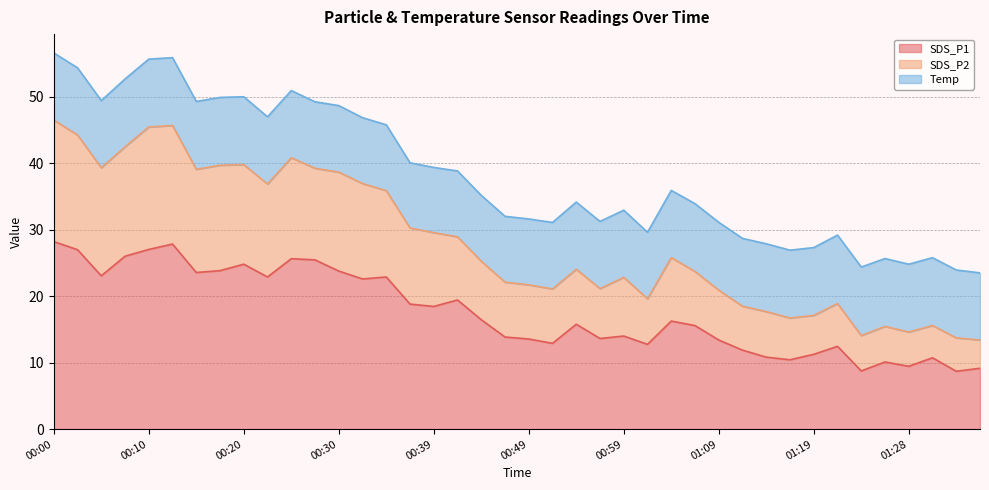

What is the lowest value of the SDS_P1 series?

8.7